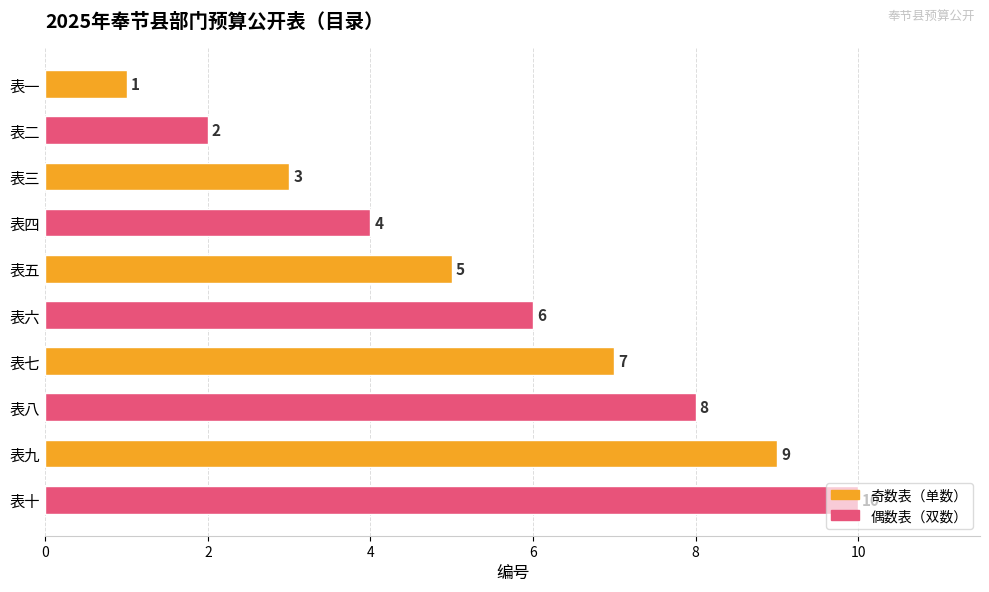

Which has a higher value, 表六 or 表二?

表六